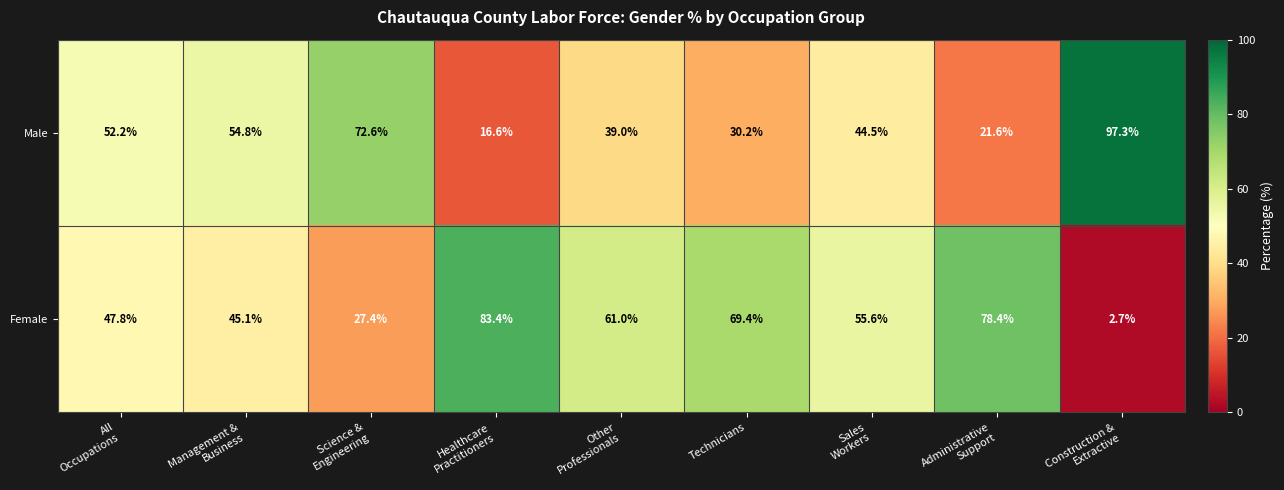

Rank the series by their maximum value, from lowest to highest.

Female, Male